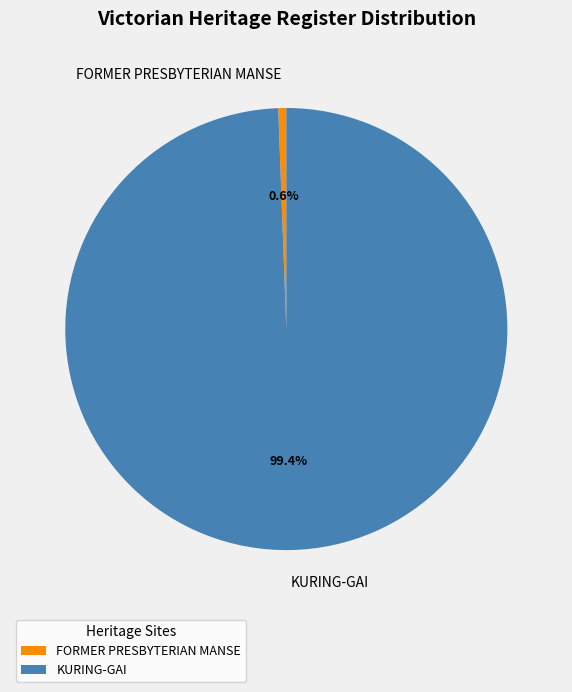

What is the largest slice in the pie chart?

KURING-GAI